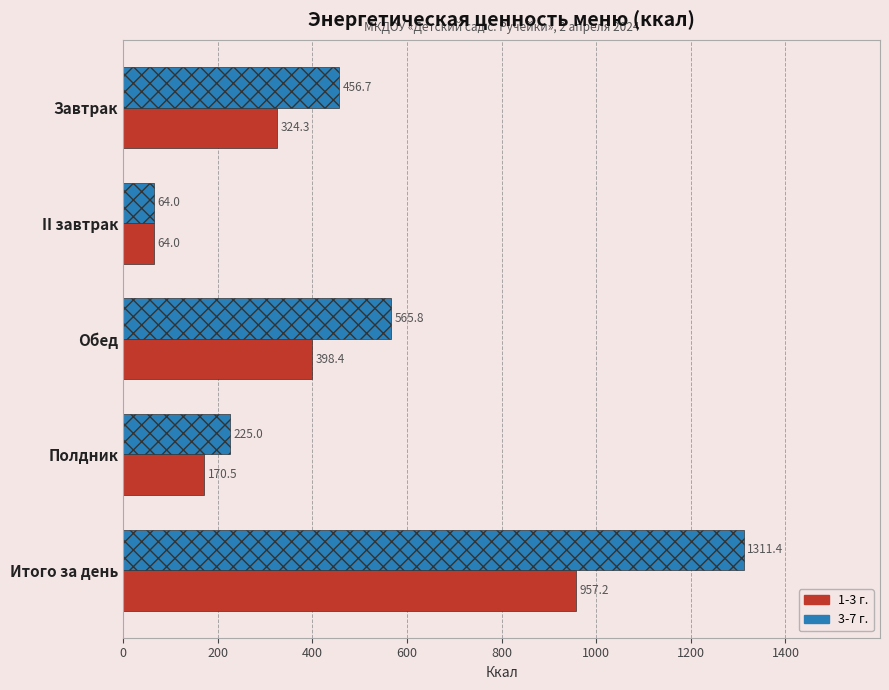

The 3-7 г. series shows 225.0 at Полдник. True or false?

True